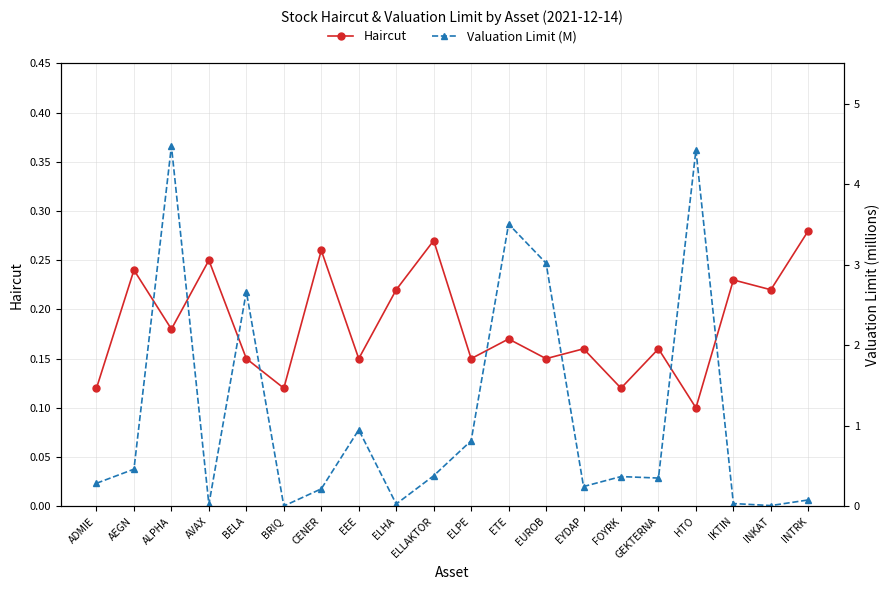

Read the Haircut value at BRIQ.

0.1